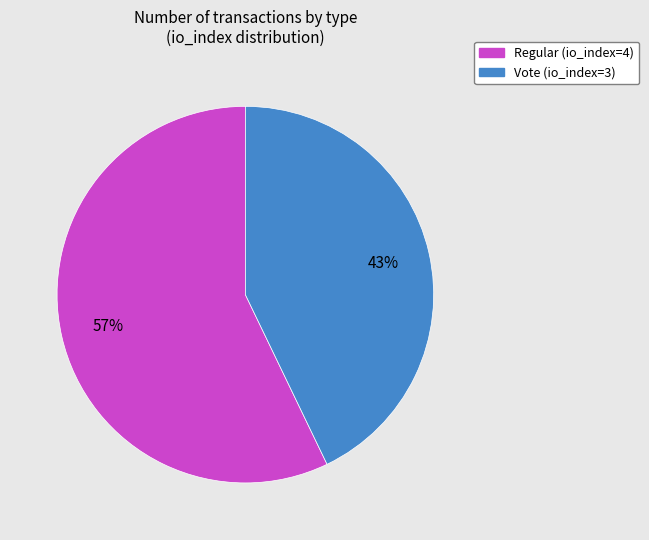

True or false: Regular (io_index=4) accounts for 46% of the total.

False